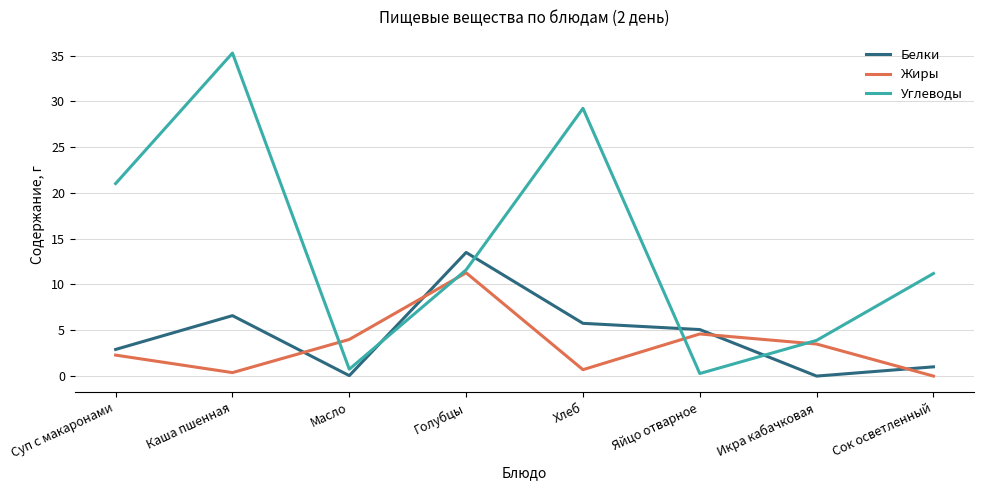

How many lines are shown in the chart?

3